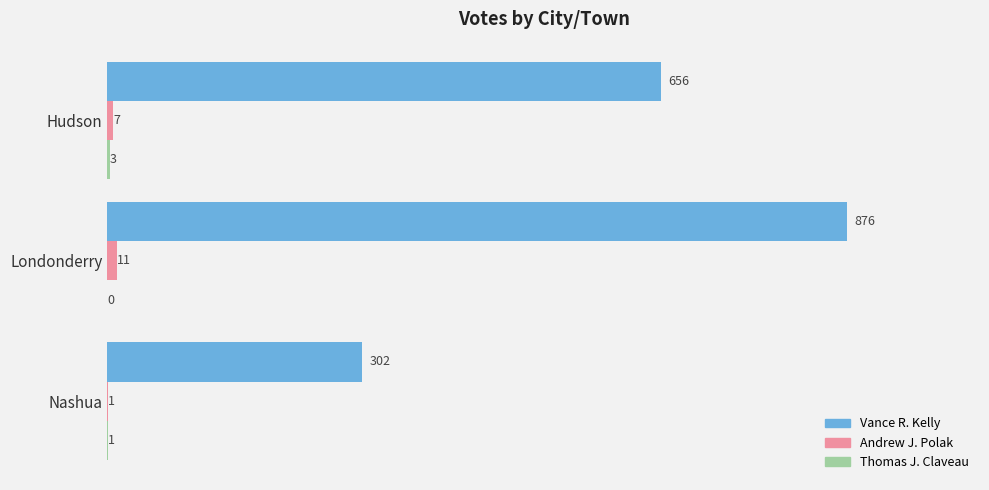

Which series has the largest range (max minus min)?

Vance R. Kelly